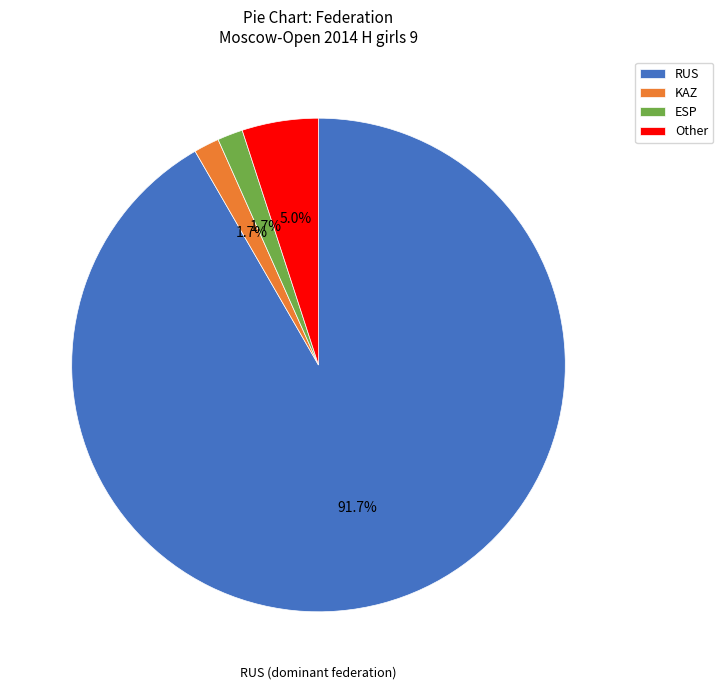

True or false: Other accounts for 5% of the total.

True